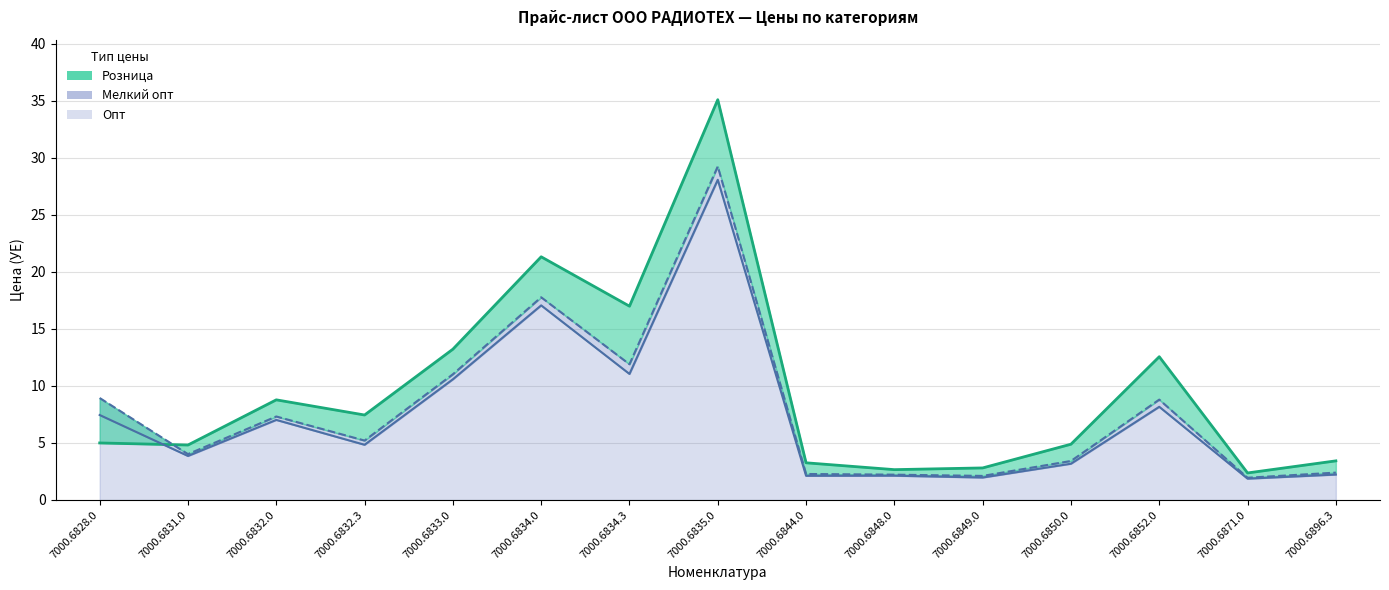

Reading left to right, transcribe all the data shown in this chart.

Розница: 5.0	4.8	8.8	7.5	13.2	21.3	17.0	35.1	3.3	2.7	2.8	4.9	12.6	2.4	3.4
Мелкий опт: 8.9	4.0	7.3	5.2	11.0	17.8	11.9	29.2	2.3	2.2	2.1	3.4	8.8	1.9	2.4
Опт: 7.5	3.9	7.0	4.8	10.6	17.1	11.1	28.1	2.1	2.1	2.0	3.2	8.2	1.9	2.2